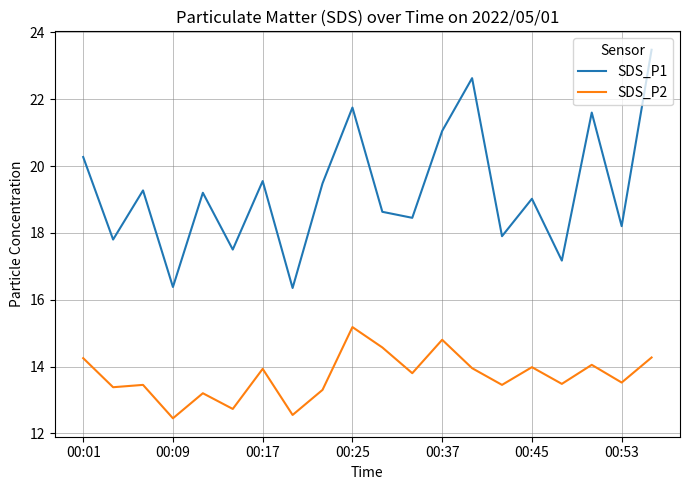

True or false: SDS_P1 and SDS_P2 cross at least once.

False